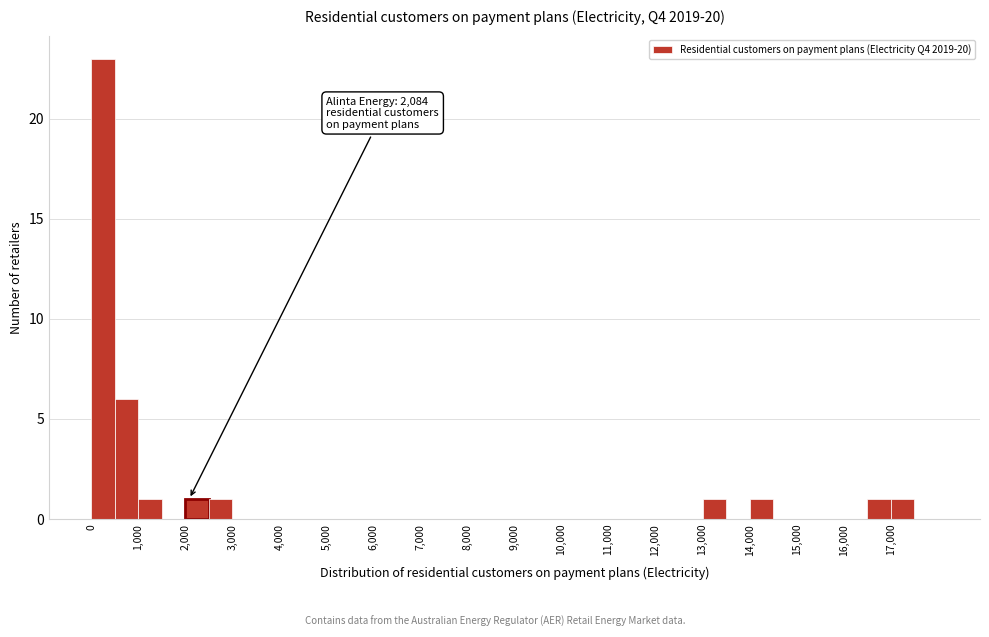

Which range on the x-axis has the tallest bar?

0 to 500